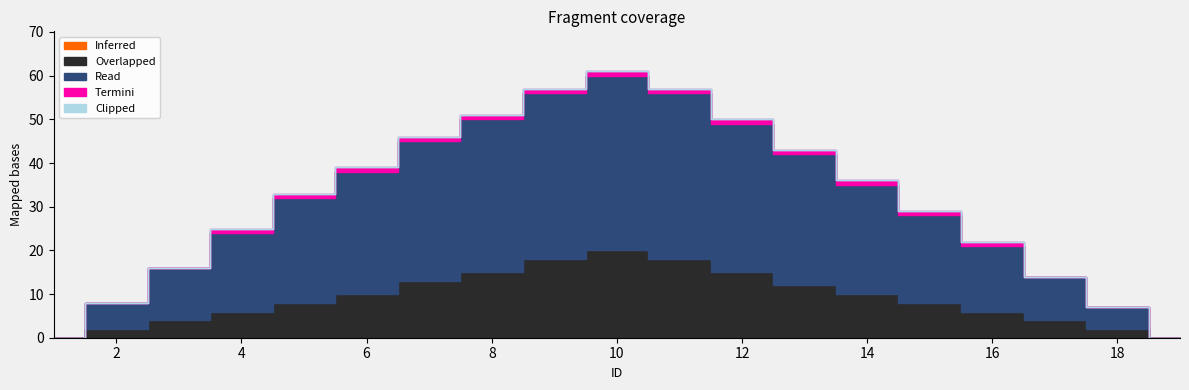

Does the chart have visible grid lines?

No